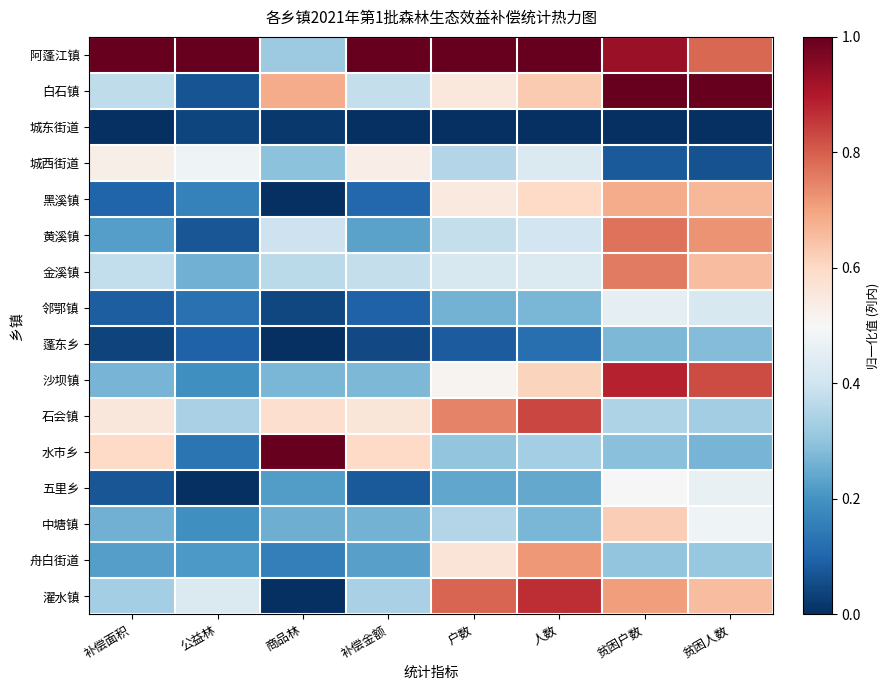

Rank the series at 贫困人数 from lowest to highest value.

城东街道, 城西街道, 水市乡, 蓬东乡, 舟白街道, 石会镇, 邻鄂镇, 五里乡, 中塘镇, 金溪镇, 濯水镇, 黑溪镇, 黄溪镇, 阿蓬江镇, 沙坝镇, 白石镇